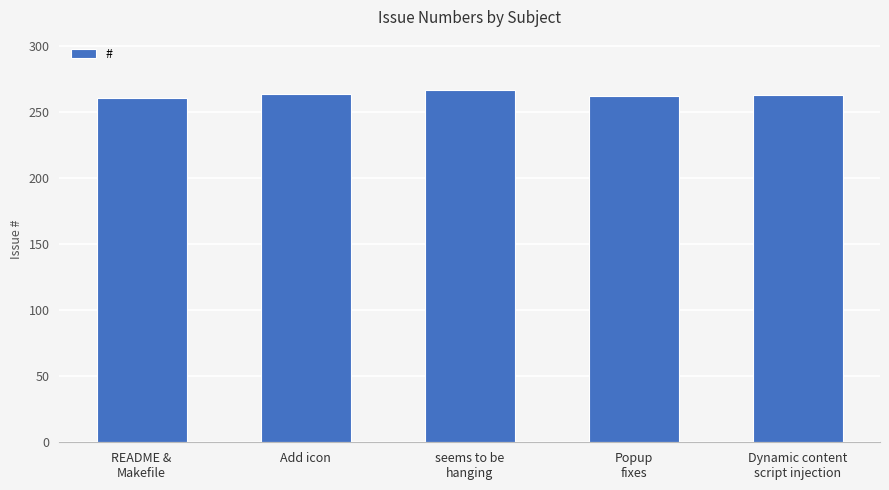

The chart shows a value of 459 at Add icon. True or false?

False